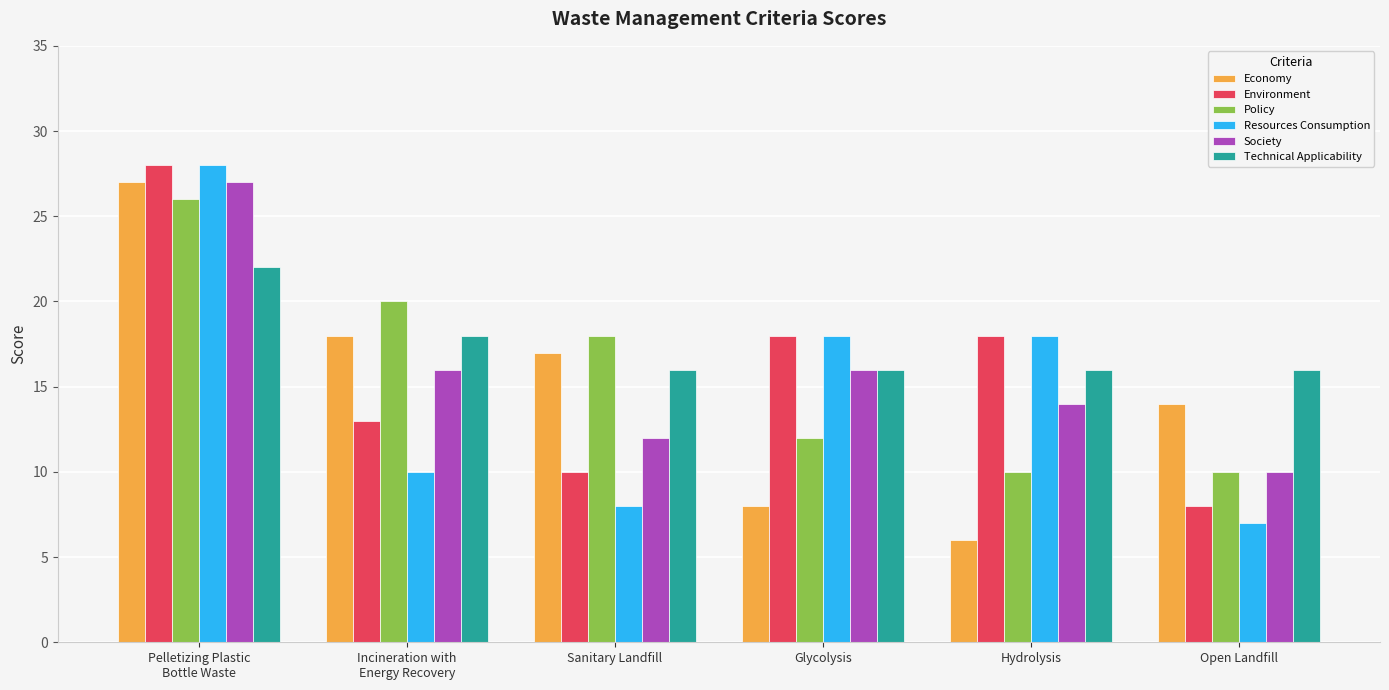

At which label does Environment reach its peak?

Pelletizing Plastic
Bottle Waste